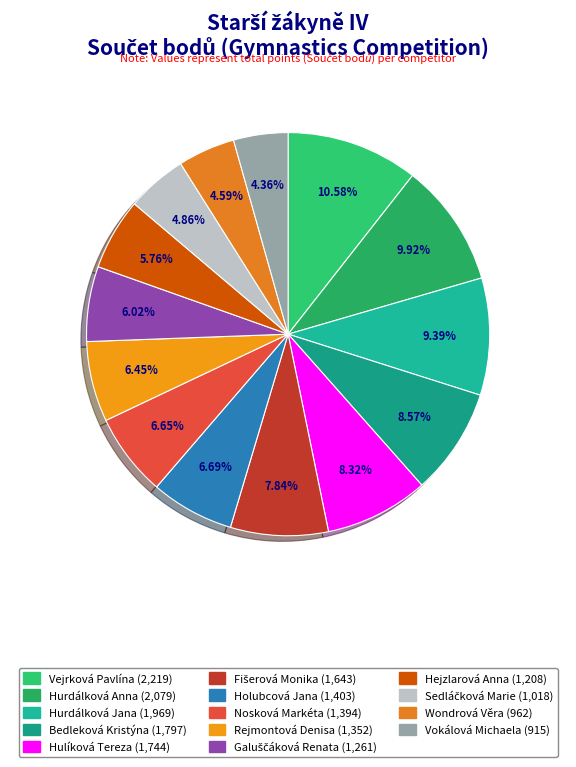

What is the largest slice in the pie chart?

Vejrková Pavlína